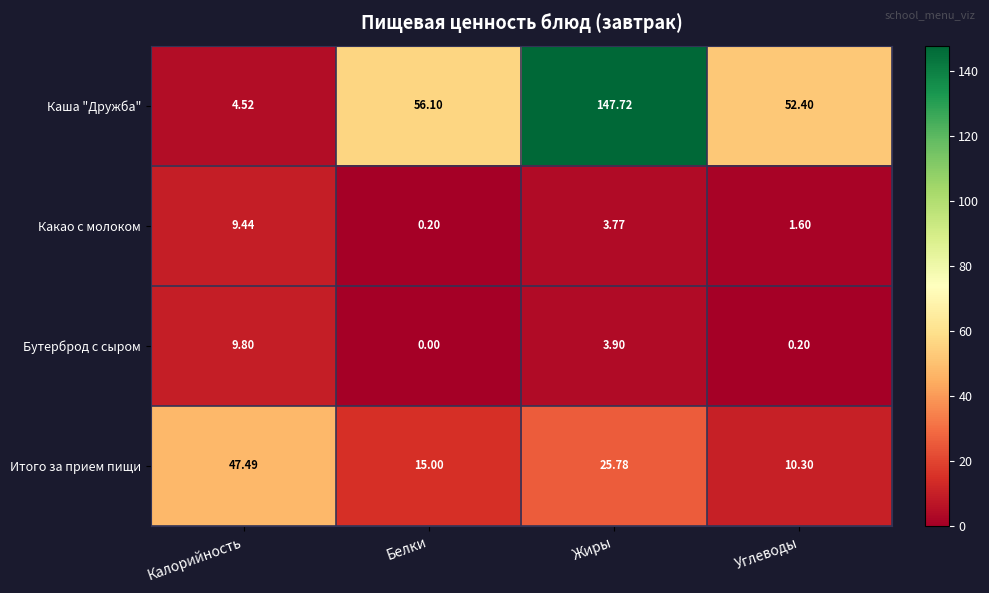

At which label does Бутерброд с сыром first exceed 3?

Калорийность